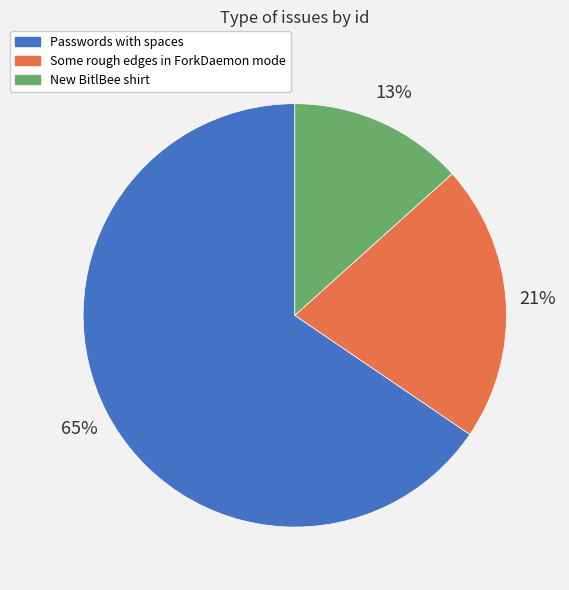

How many segments does this pie chart have?

3